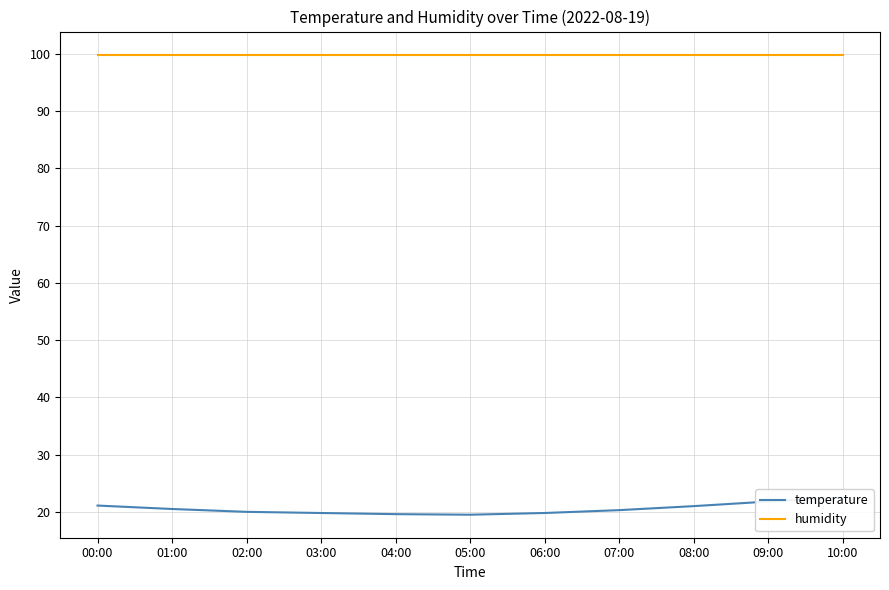

Read the humidity value at 10:00.

99.9